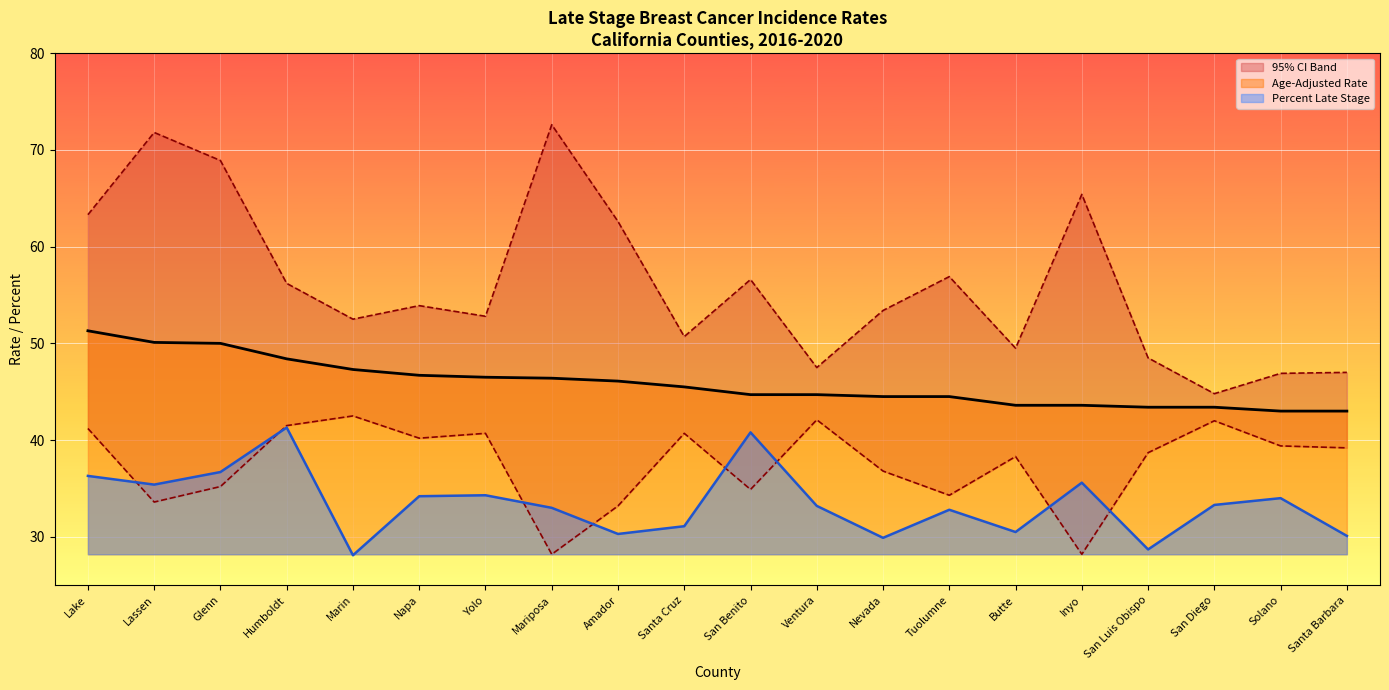

At how many categories does at least one series exceed 51?

13